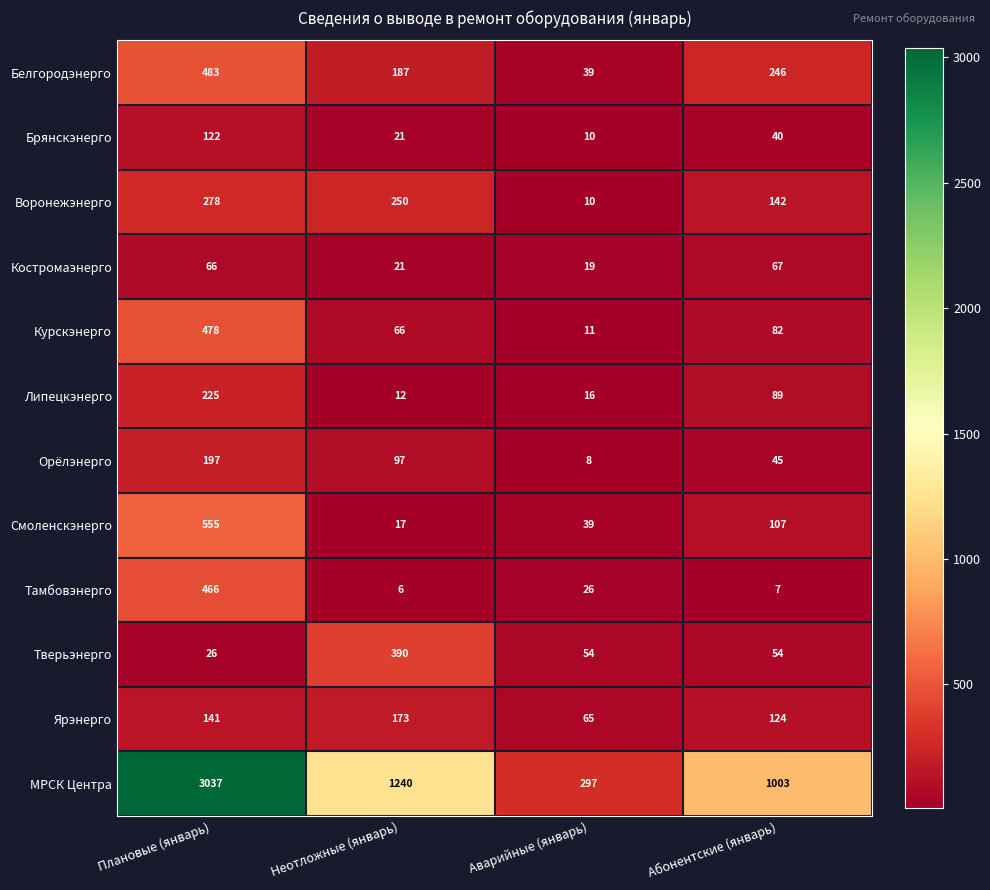

Between Плановые (январь) and Абонентские (январь), which series saw the biggest shift?

МРСК Центра